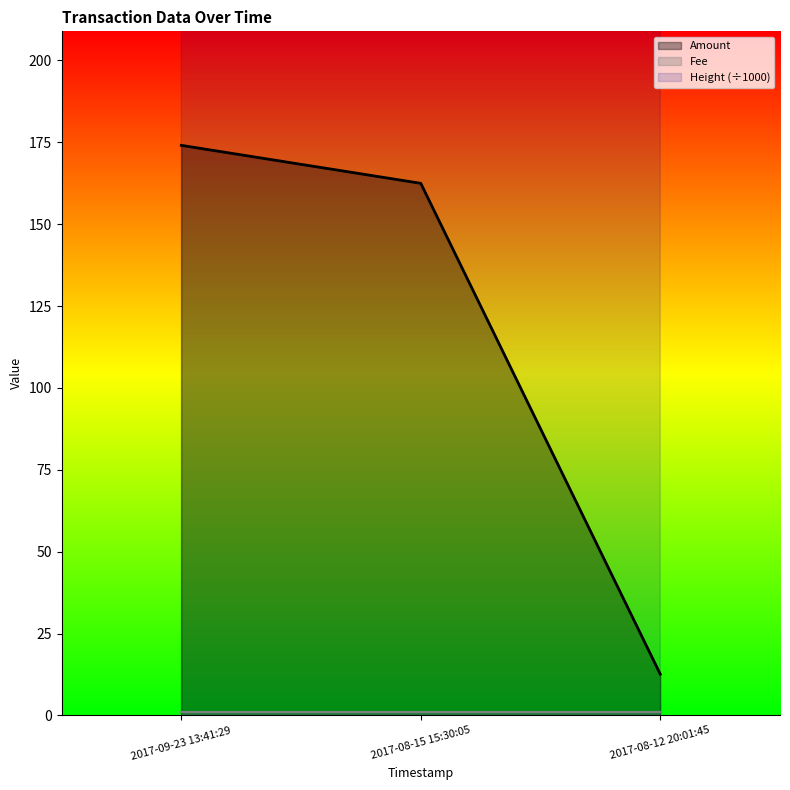

At which category is the sum across all series the highest?

2017-09-23 13:41:29